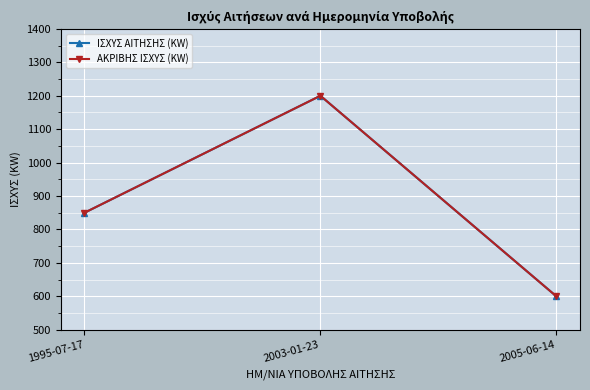

Which series changed the most between 1995-07-17 and 2005-06-14?

ΙΣΧΥΣ ΑΙΤΗΣΗΣ (KW)